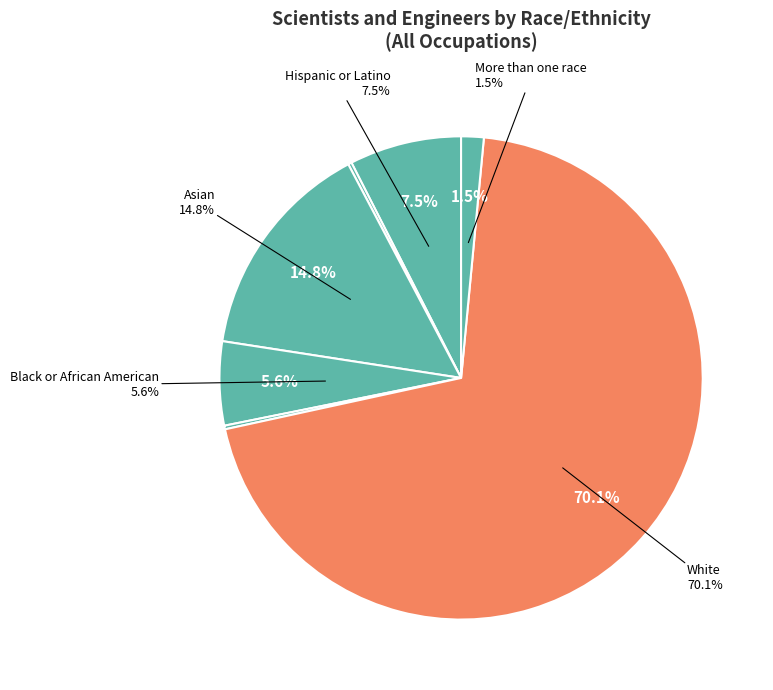

Is it true that Asian is 15% of the pie?

True